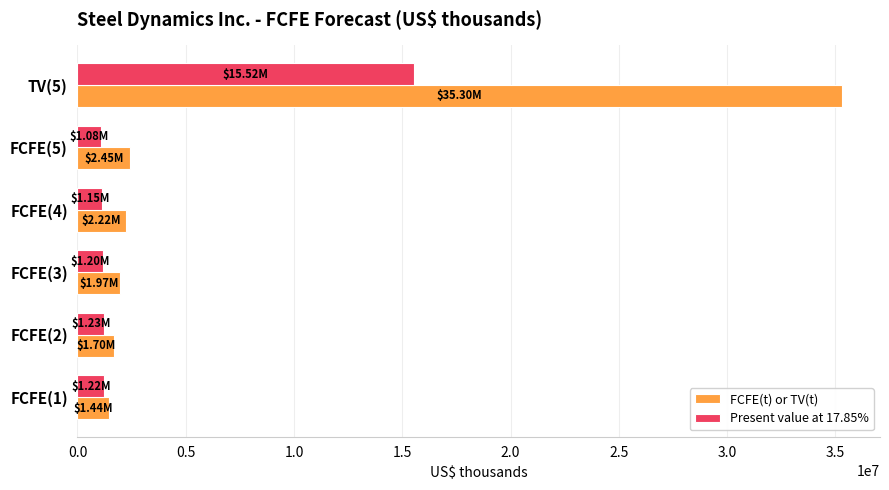

List the series in order of their overall mean, lowest first.

Present value at 17.85%, FCFE(t) or TV(t)